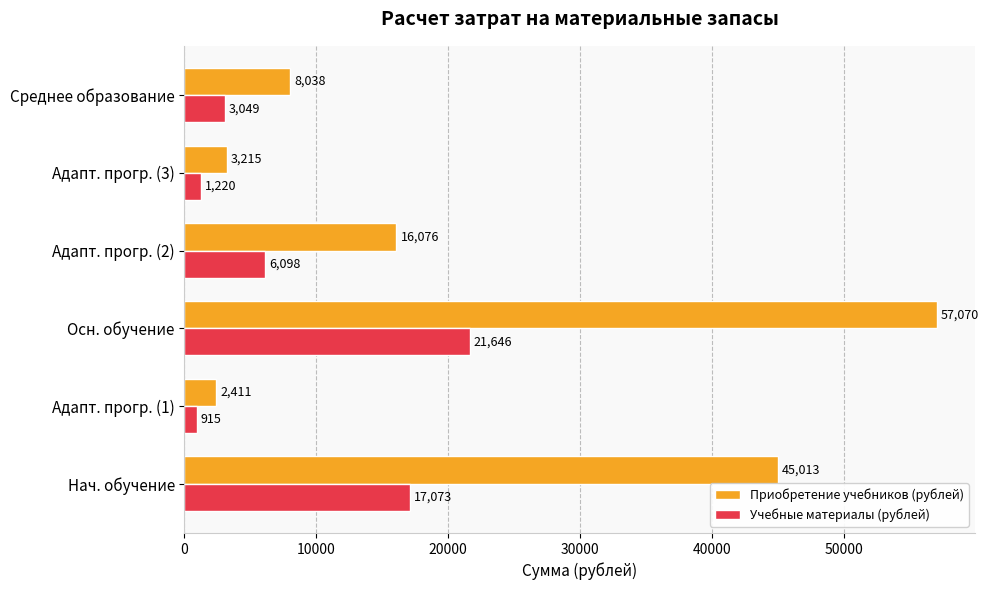

What is the sum of all Приобретение учебников (рублей) values?

131823.0